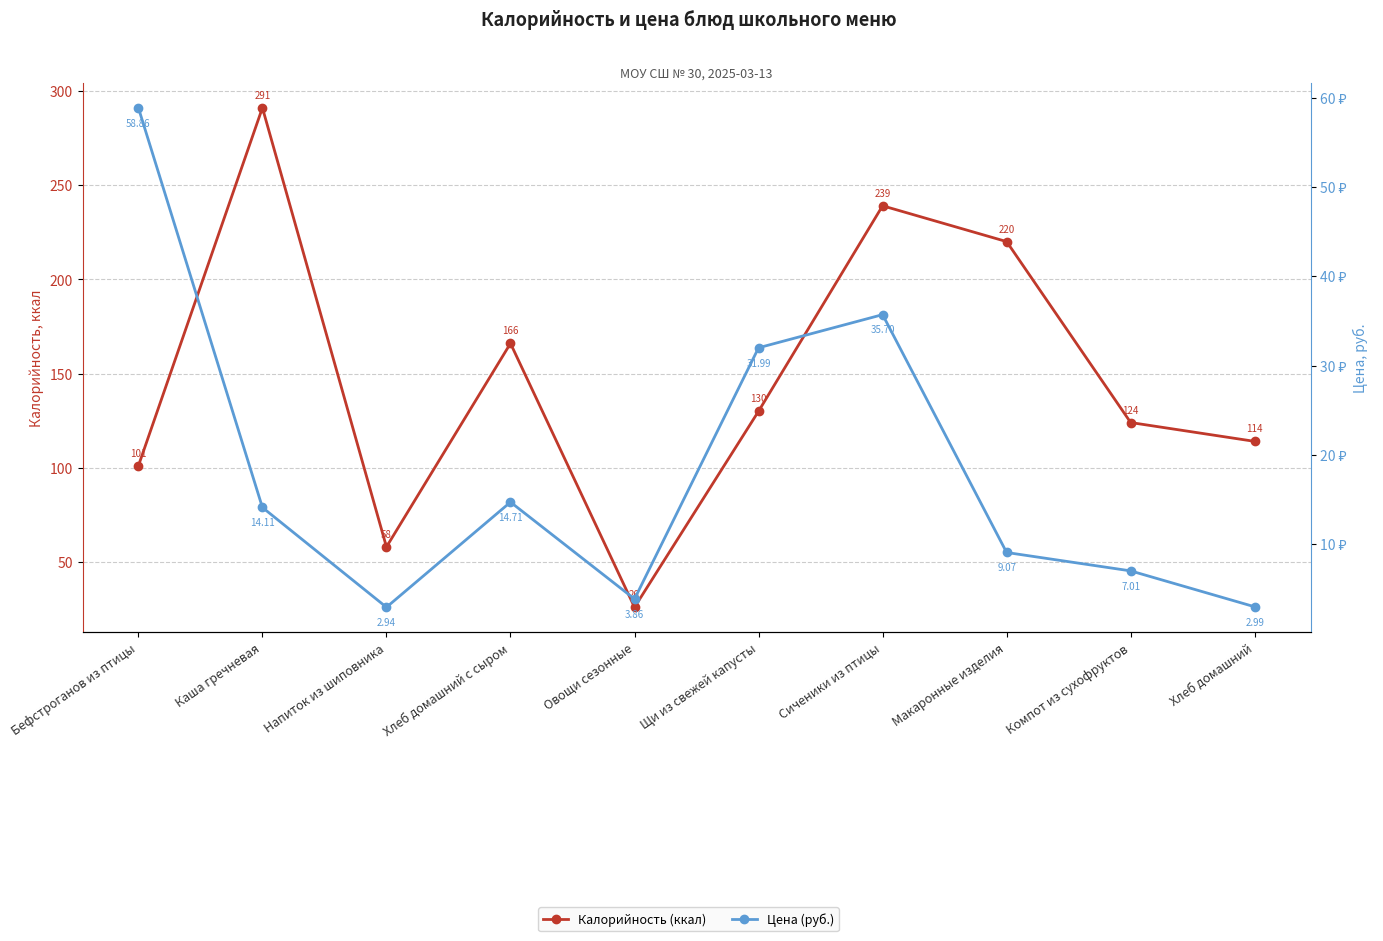

Which series changed the most between Каша гречневая and Напиток из шиповника?

Калорийность (ккал)